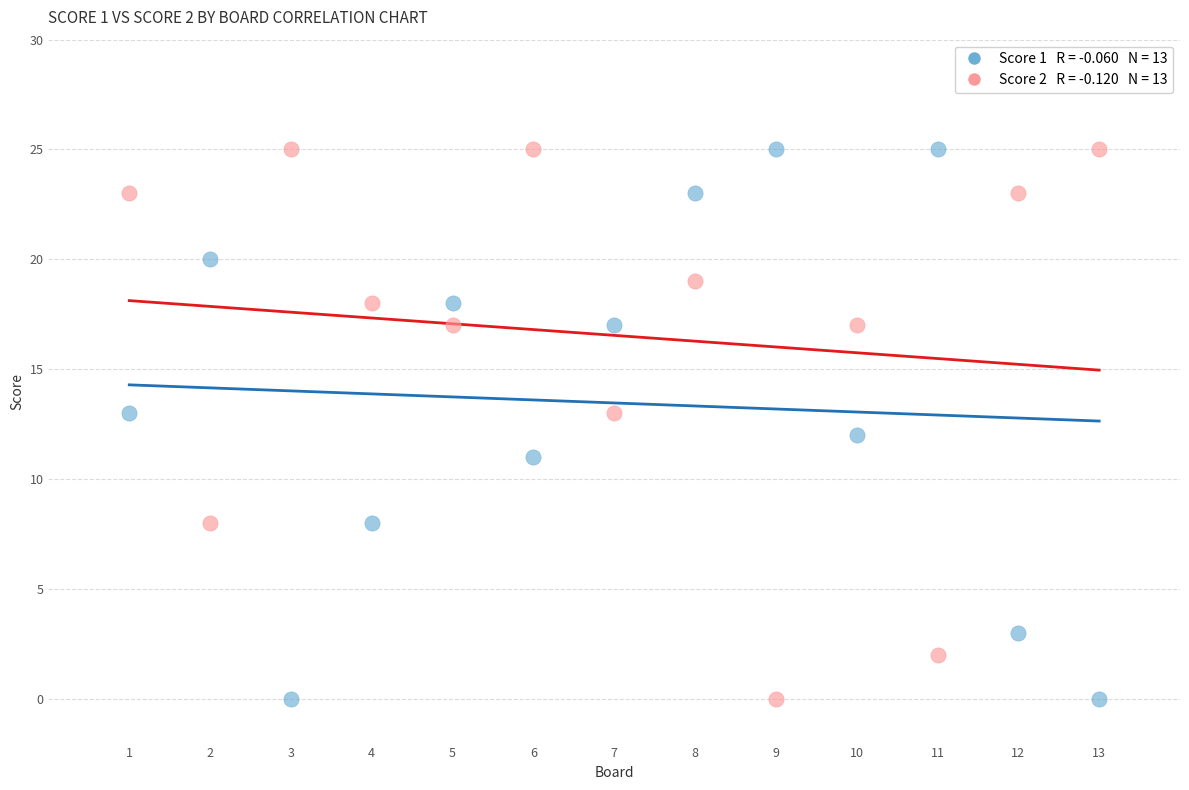

Across all data points, what is the range of X values (max minus min)?

12